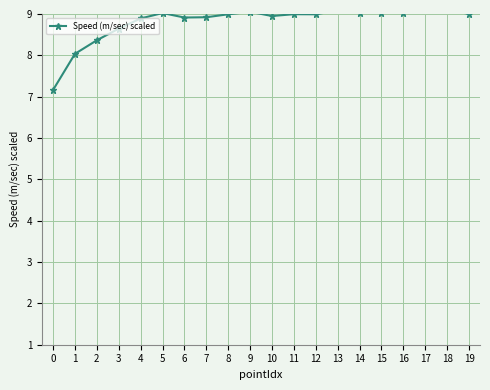

What is the ratio of the value at 18 to the value at 8?

1.0